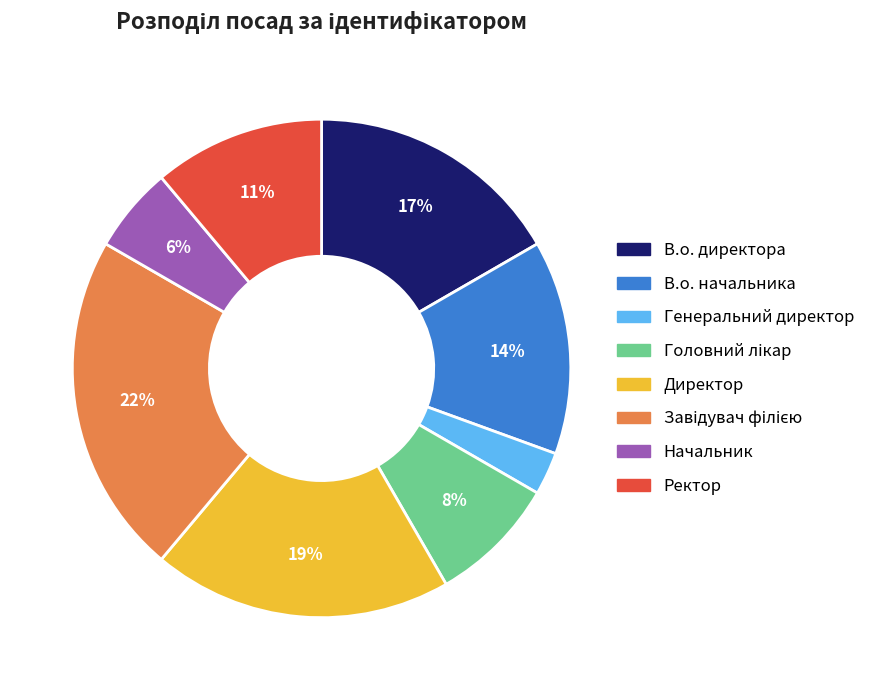

To the nearest percent, what is the average slice percentage?

12%